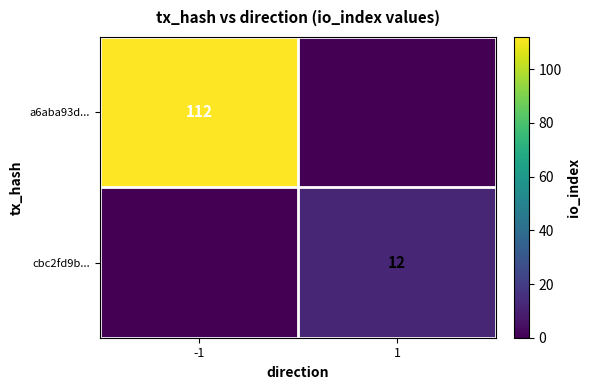

The cbc2fd9b... series shows 12 at 1. True or false?

True